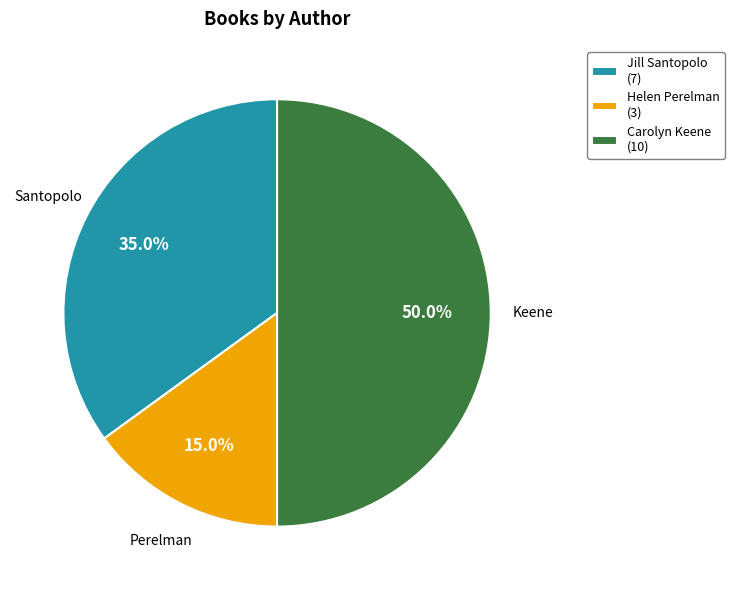

How many segments does this pie chart have?

3